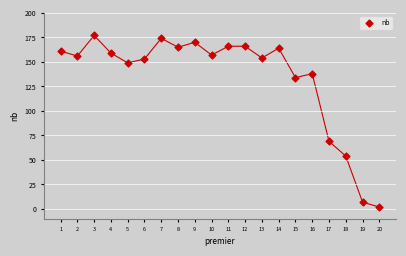

What is the range of X values (max minus min)?

19